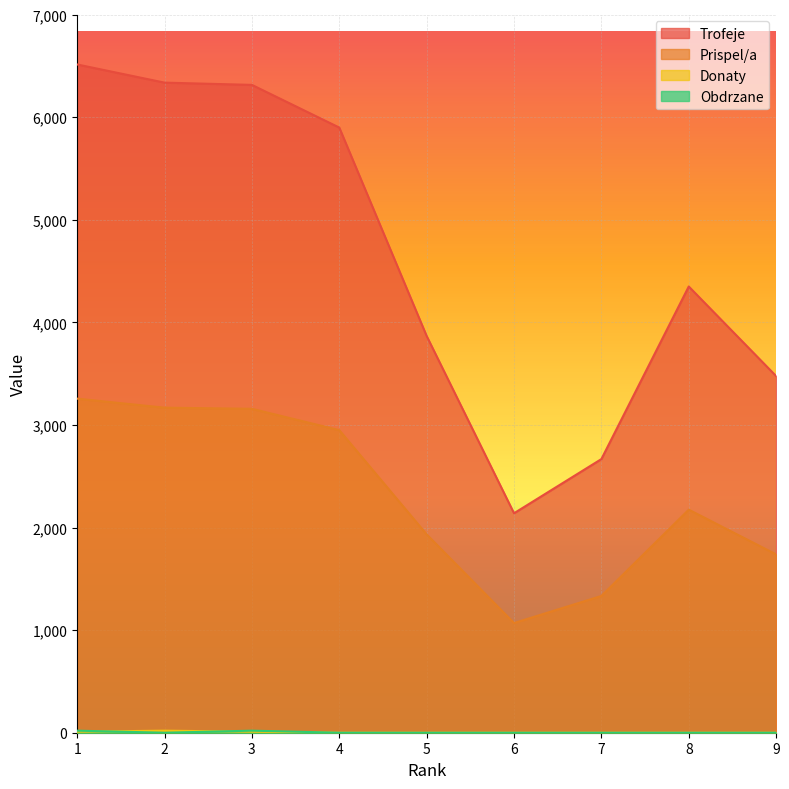

Count the number of categories in the chart.

9